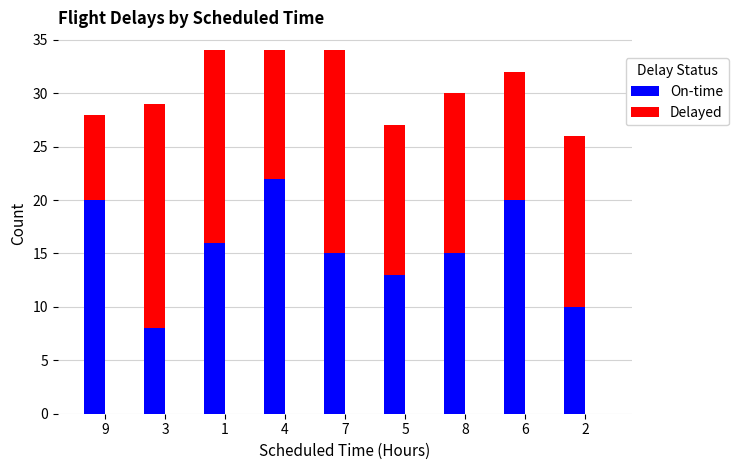

What is the average value of the On-time series?

15